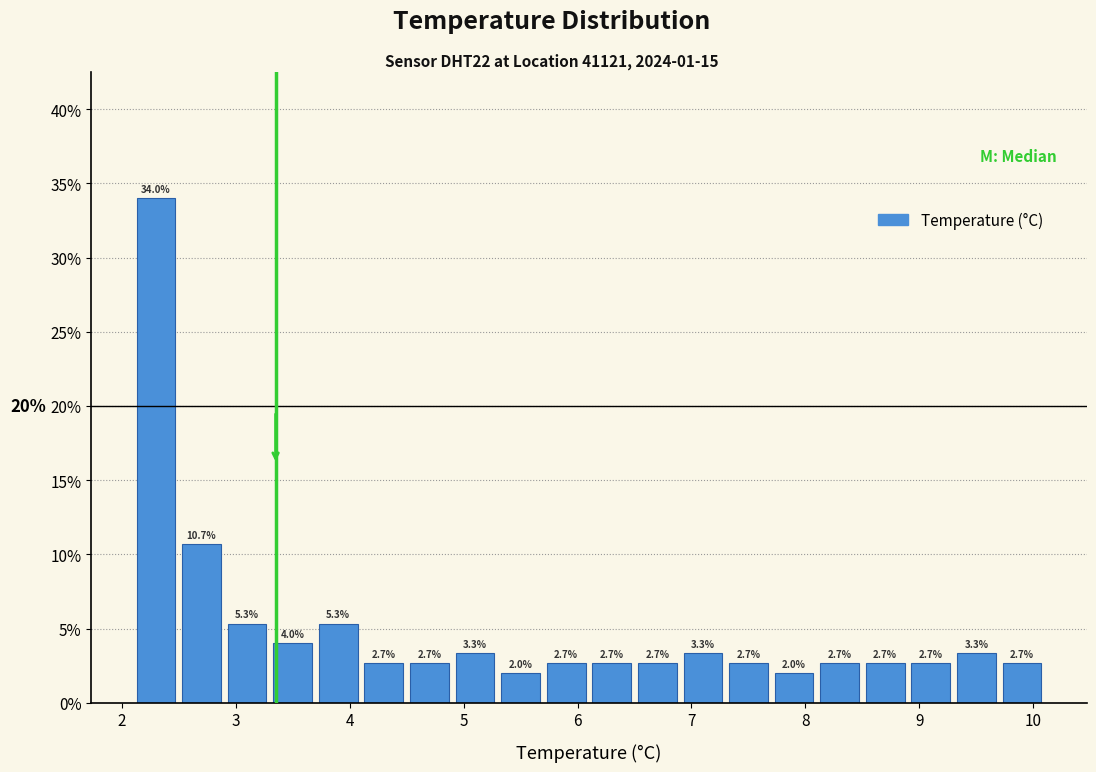

How tall is the bar that spans 6.5 to 6.9 on the x-axis?

2.7